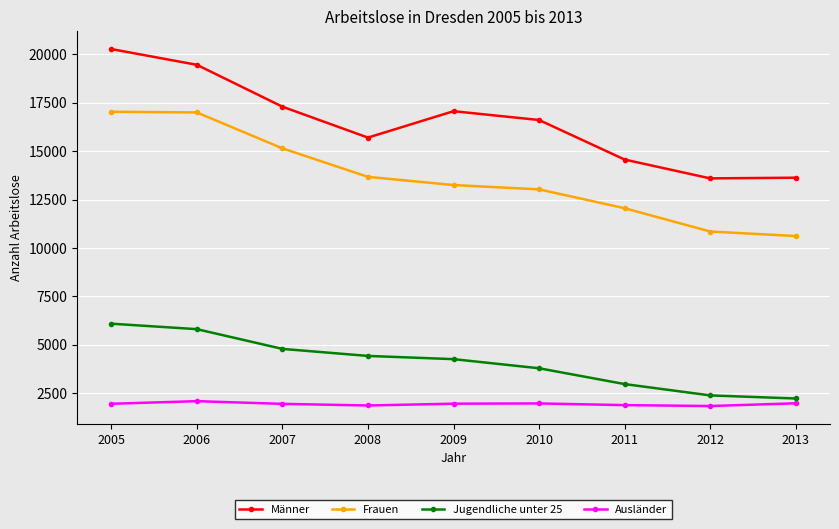

At 2011, list the series in order from largest to smallest.

Männer, Frauen, Jugendliche unter 25, Ausländer